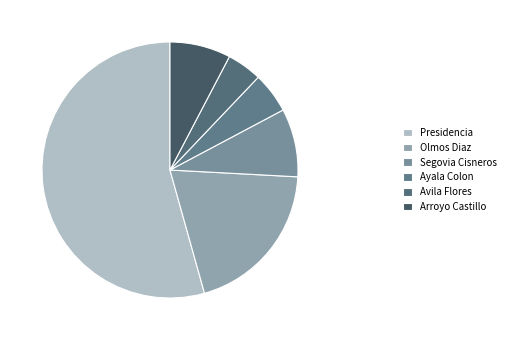

To the nearest percent, what is the average slice percentage?

17%